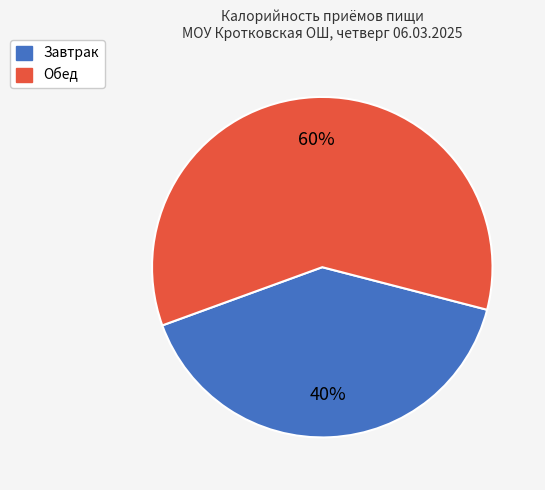

To the nearest percent, what portion does Обед represent?

60%